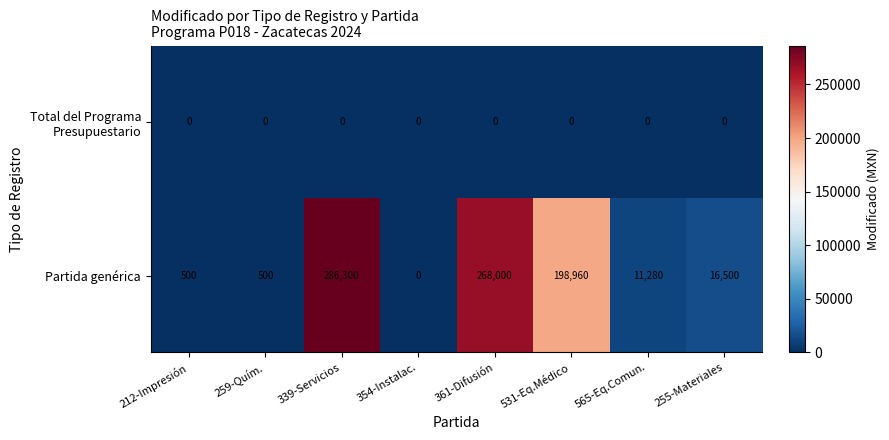

The Partida genérica series shows 500 at 259-Quím.. True or false?

True